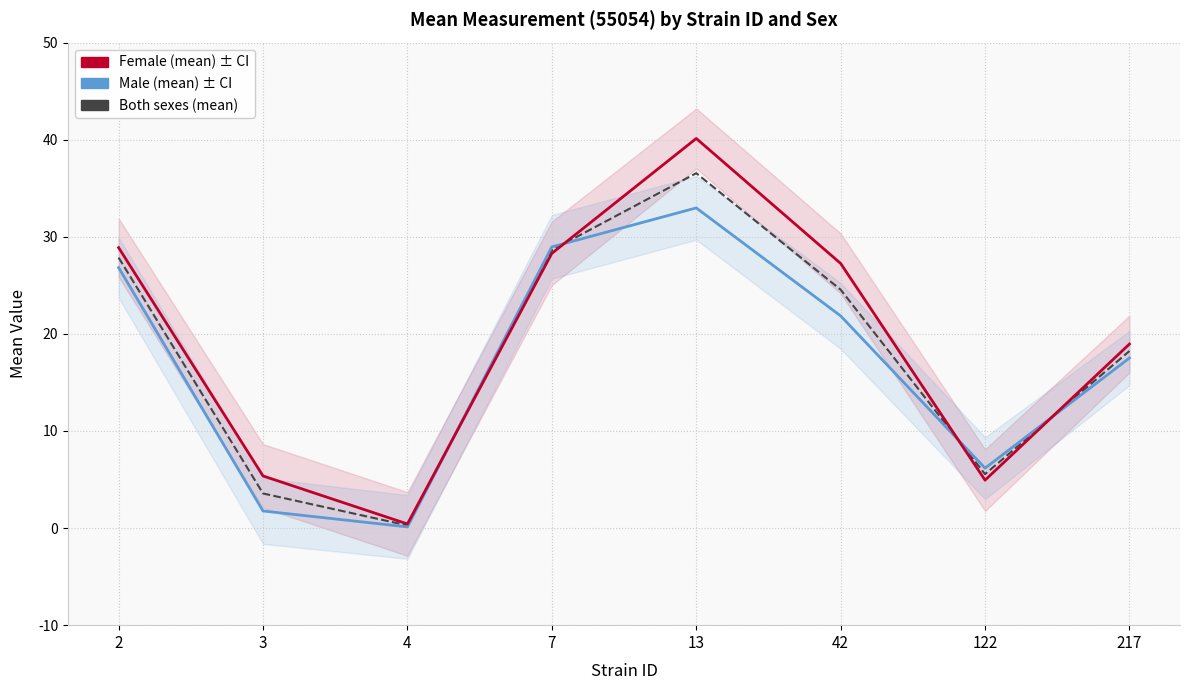

What is the difference between the Male (mean) values at 3 and 42?

20.1